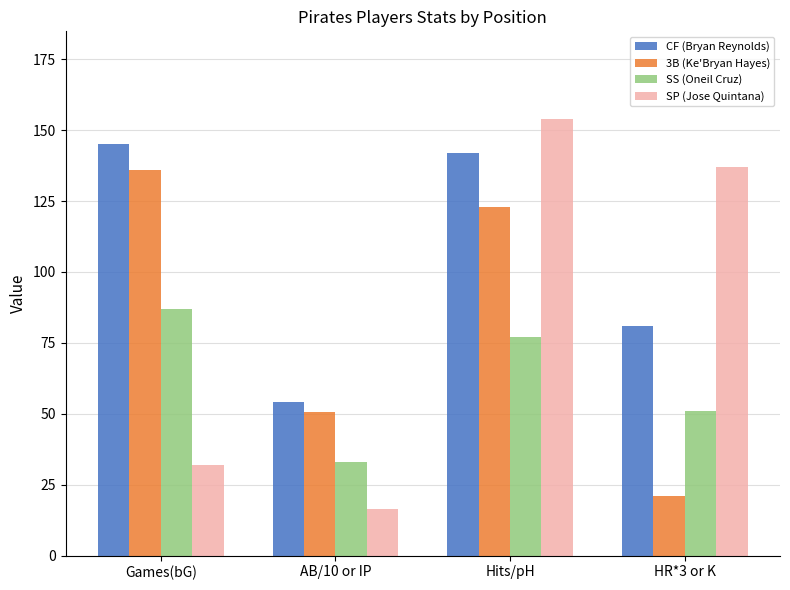

How many groups of bars are there?

4